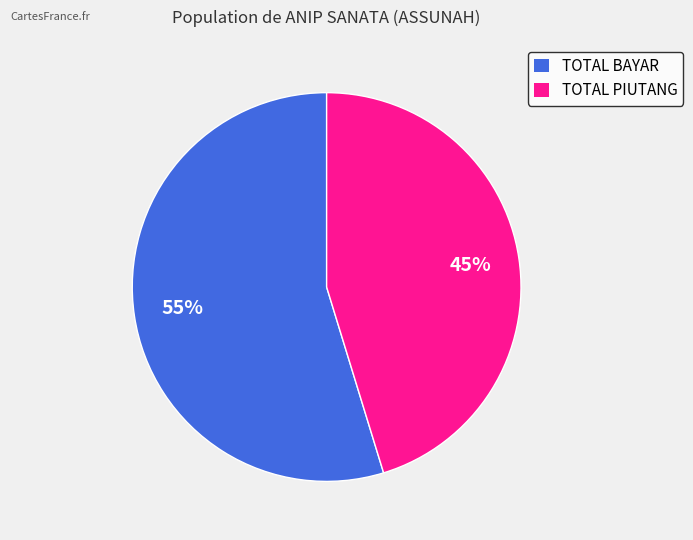

Between TOTAL PIUTANG and TOTAL BAYAR, which is larger?

TOTAL BAYAR